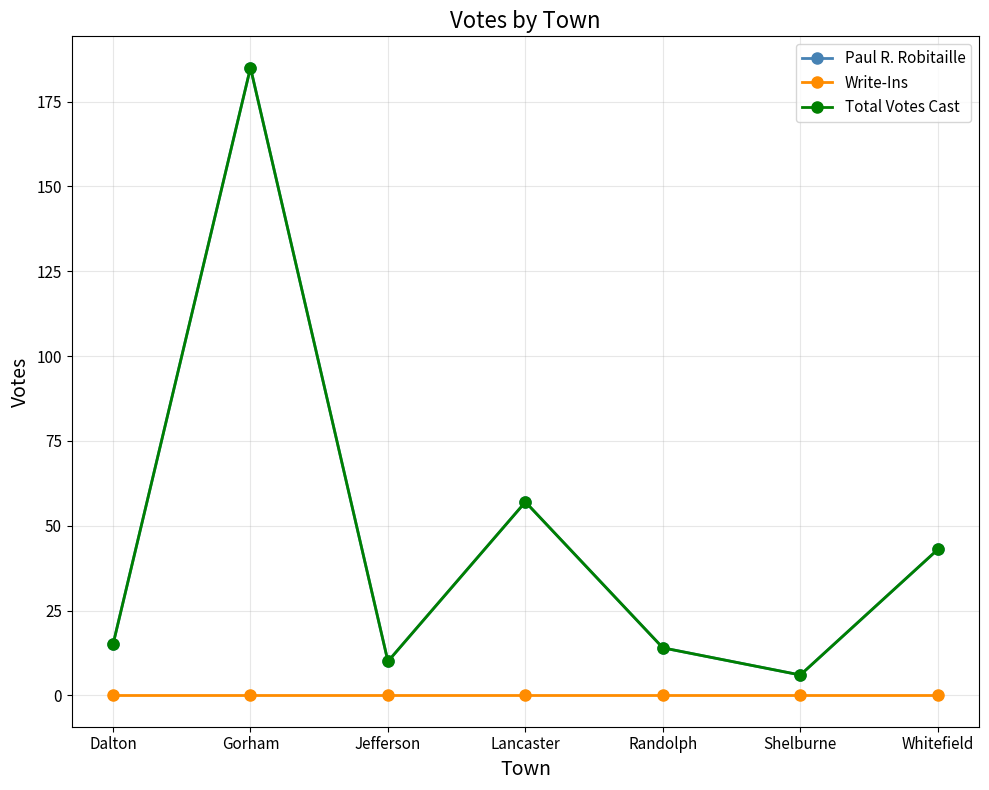

Is this an area chart (filled region under the line)?

No